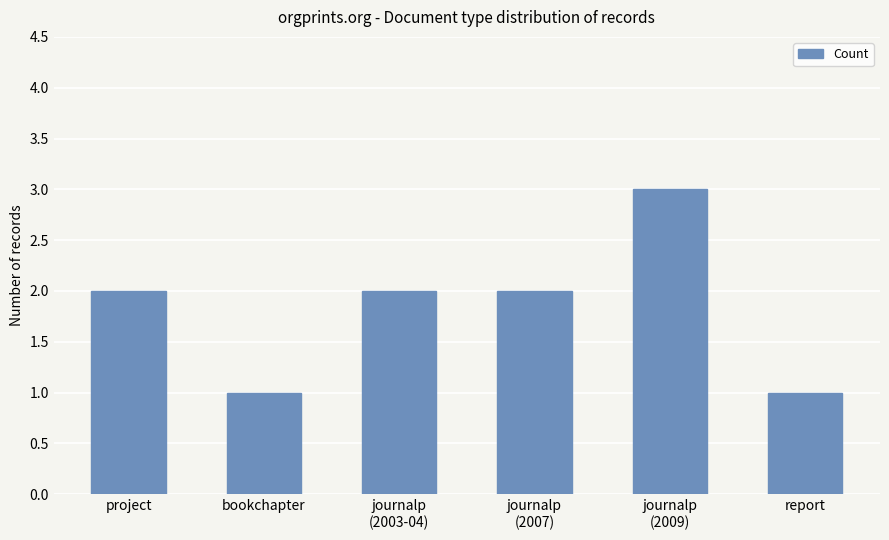

How many bars are there in total?

6